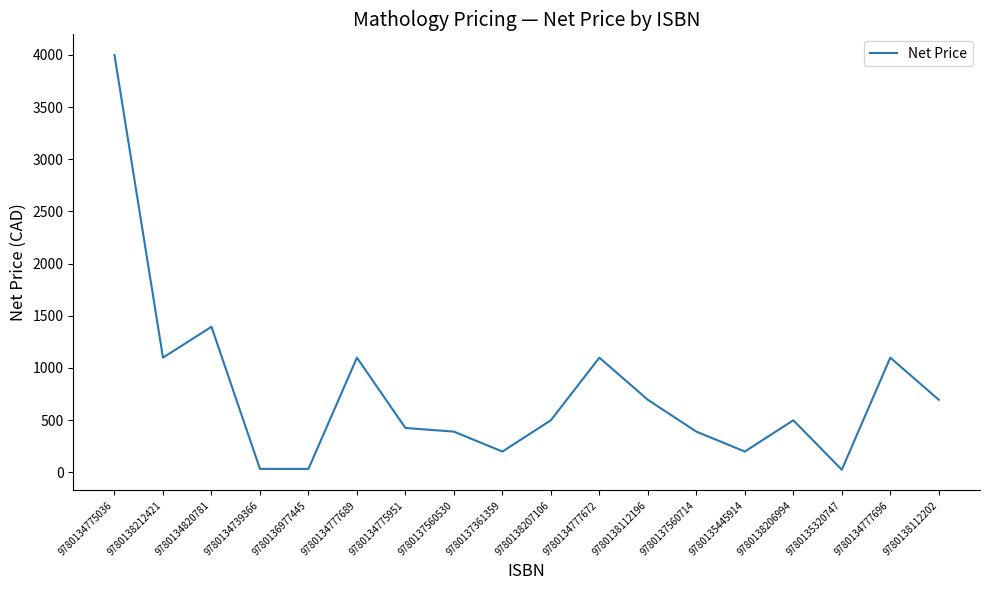

How many values are below 499?

8